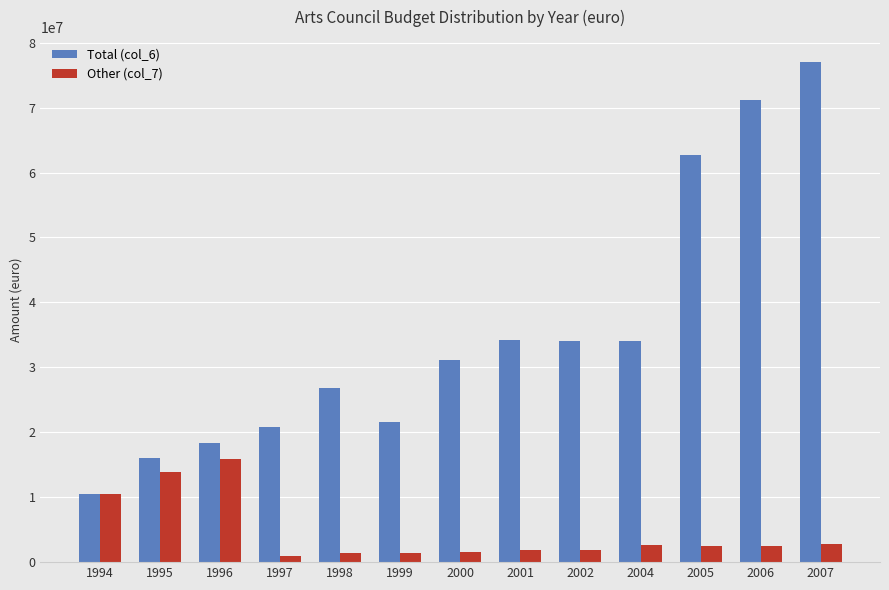

Which series has the largest total across all categories?

Total (col_6)